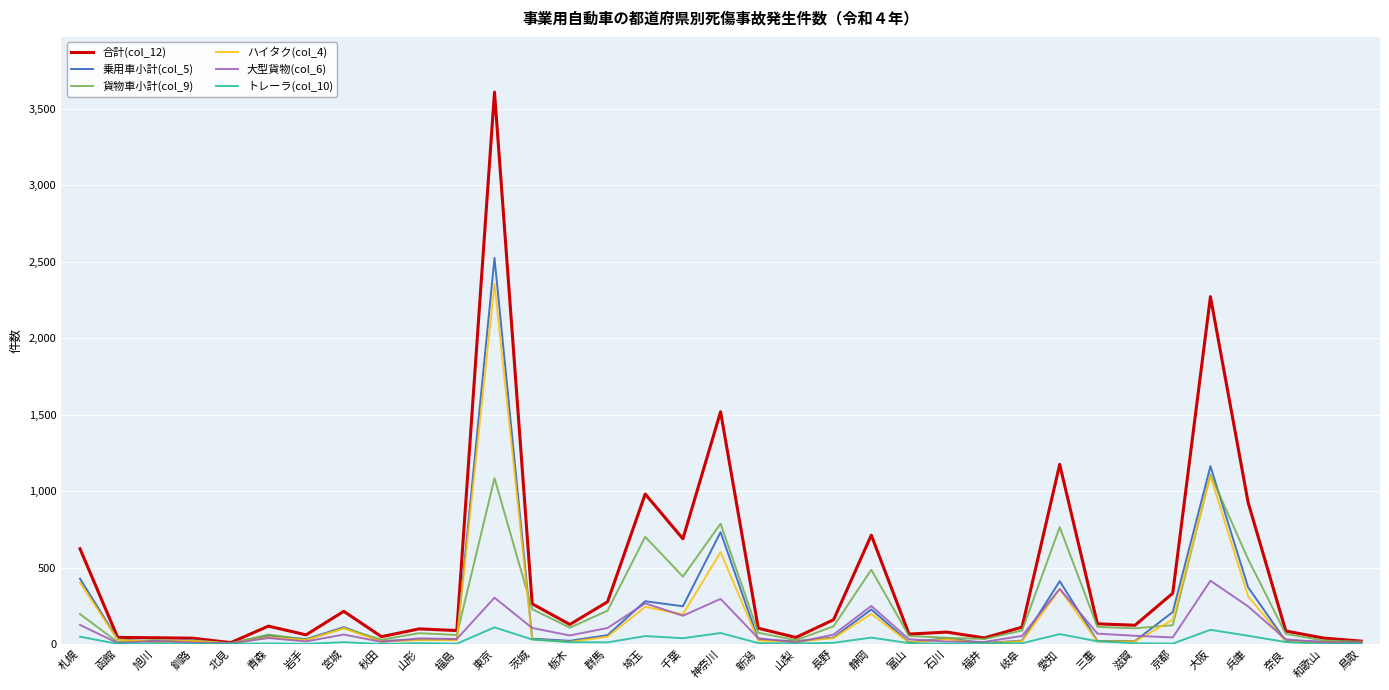

Is it true that 貨物車小計(col_9) equals 319 at 愛知?

False